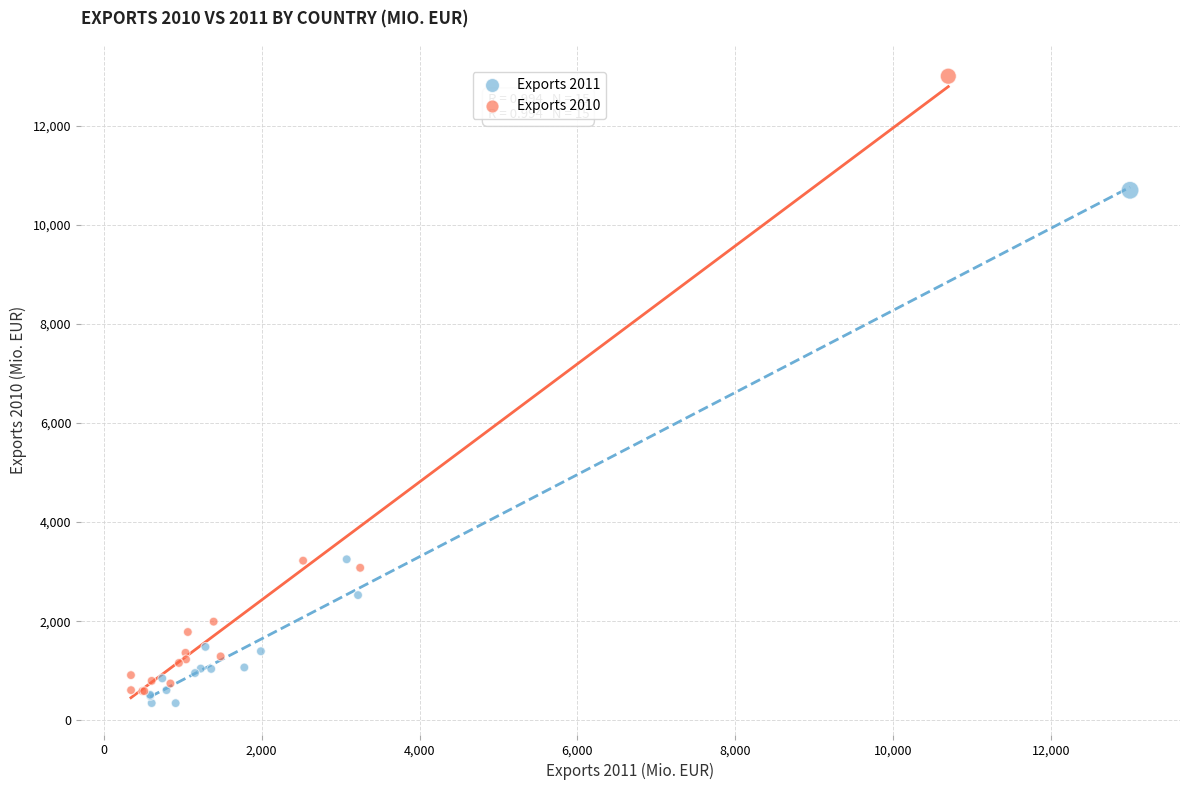

Which series reaches the maximum Y coordinate?

Exports 2010